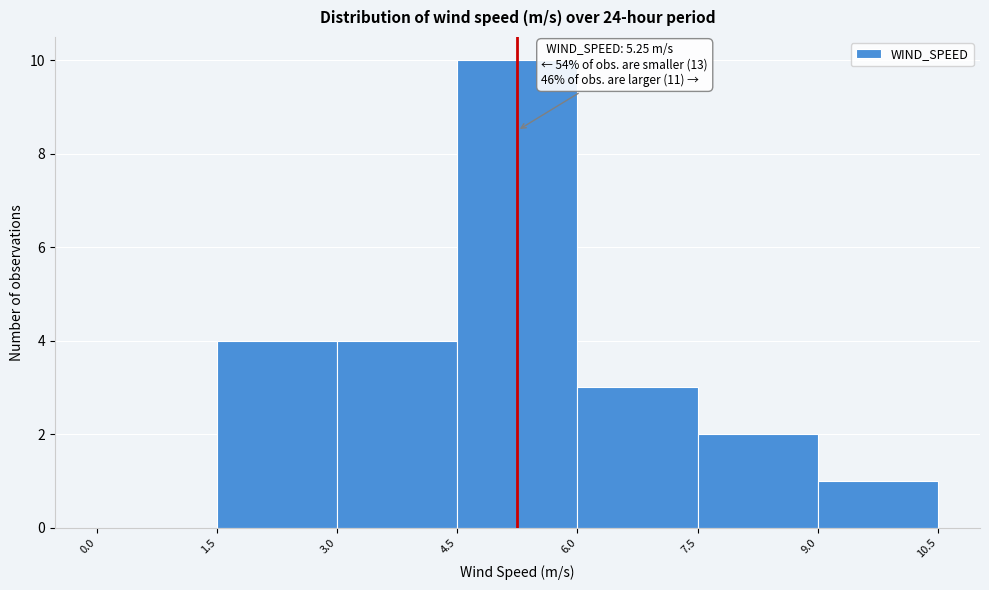

Which range on the x-axis has the tallest bar?

4.5 to 6.0